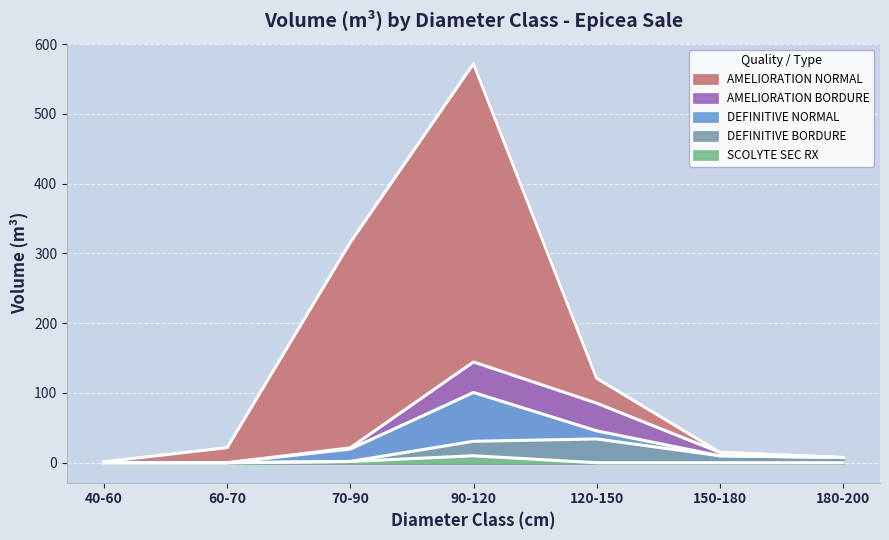

At which label does AMELIORATION BORDURE reach its minimum?

40/60